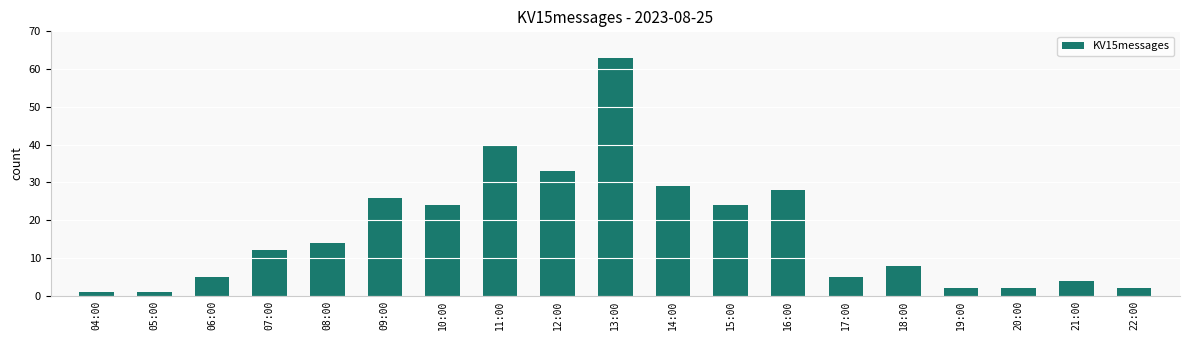

The value at 08:00 is 5. True or false?

False